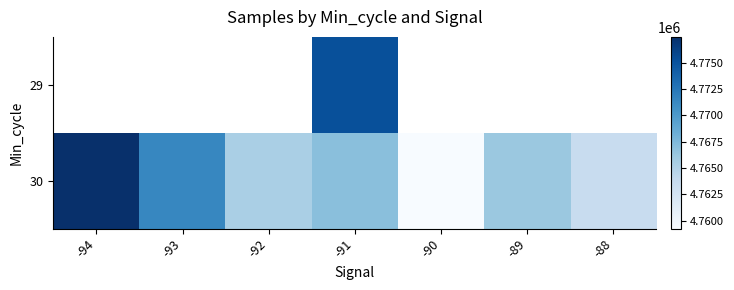

Which series has the largest total across all categories?

30